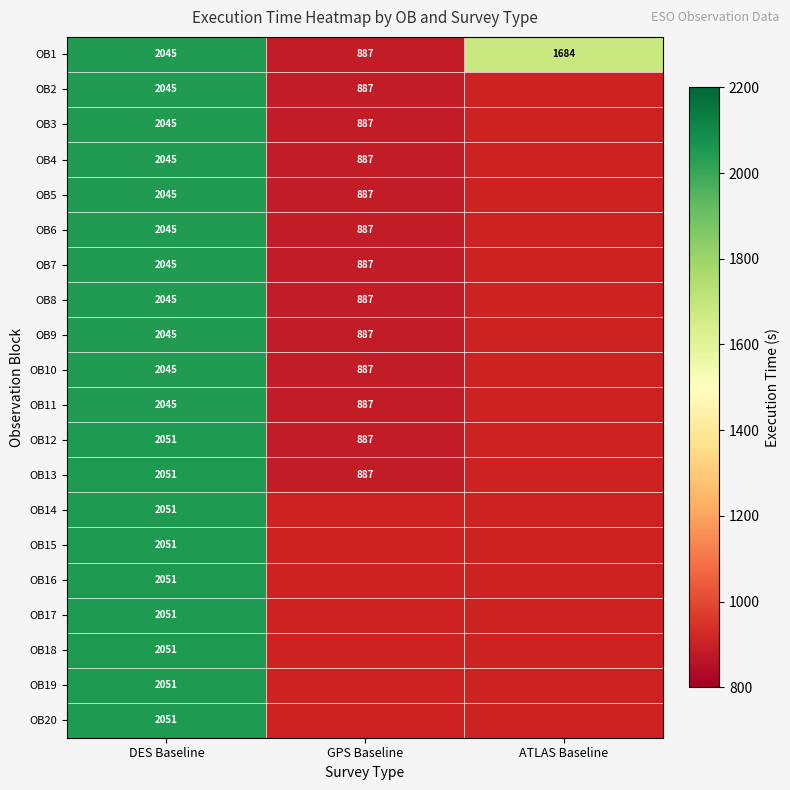

Is the value of OB6 at DES Baseline greater than the value of OB5 at GPS Baseline?

Yes